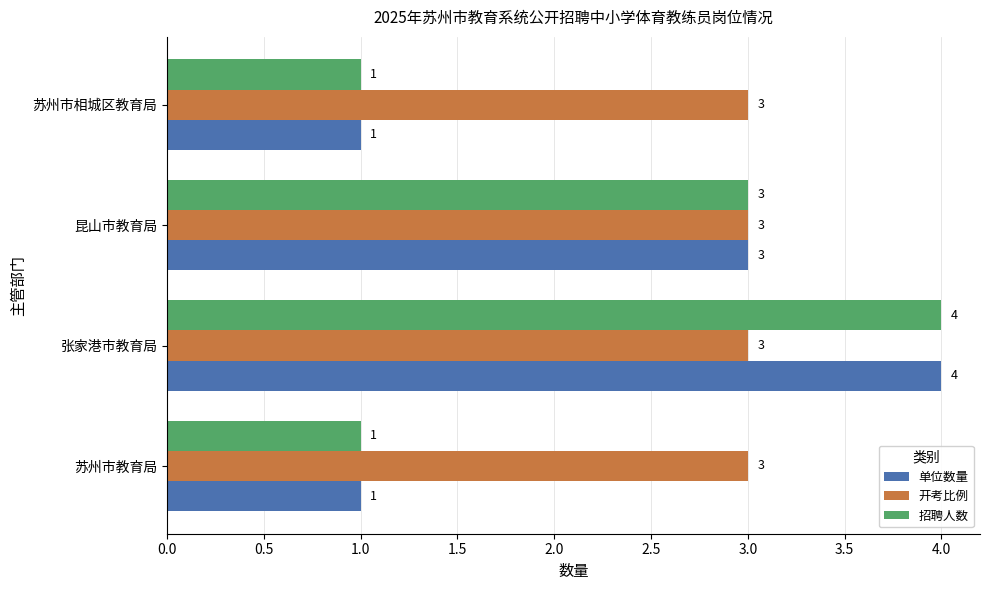

What is the difference between the second highest and second lowest values in the 单位数量 series?

2